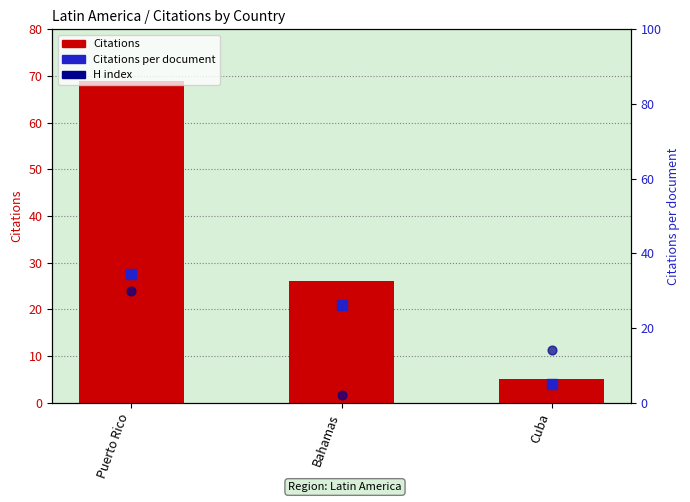

At how many categories does at least one series exceed 39?

1